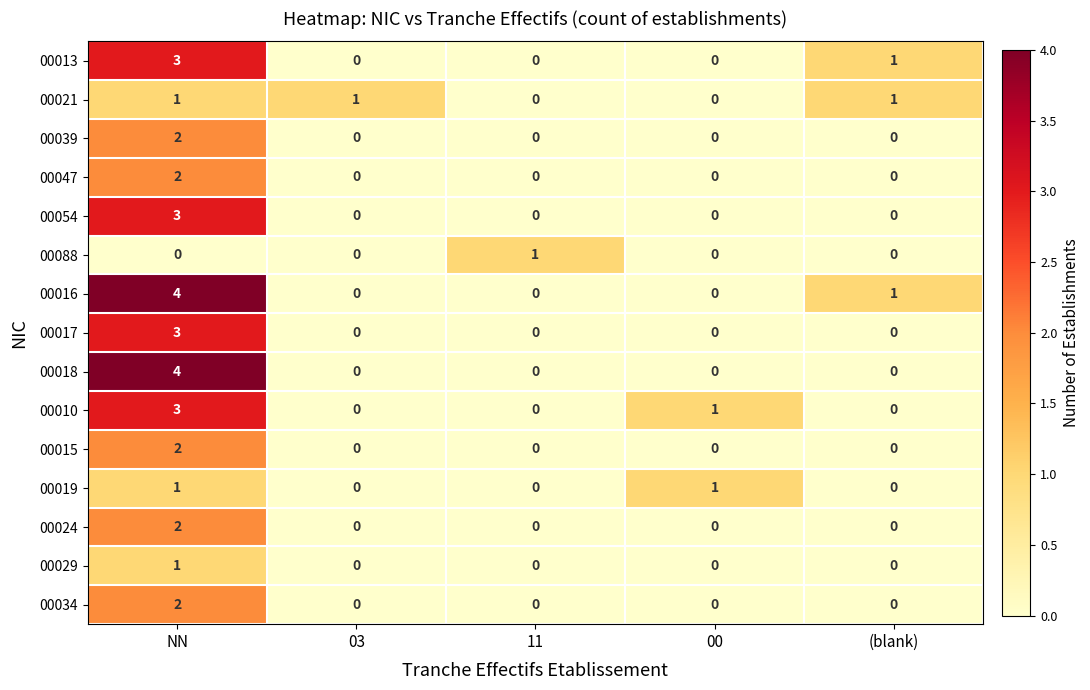

What is the greatest value displayed?

4